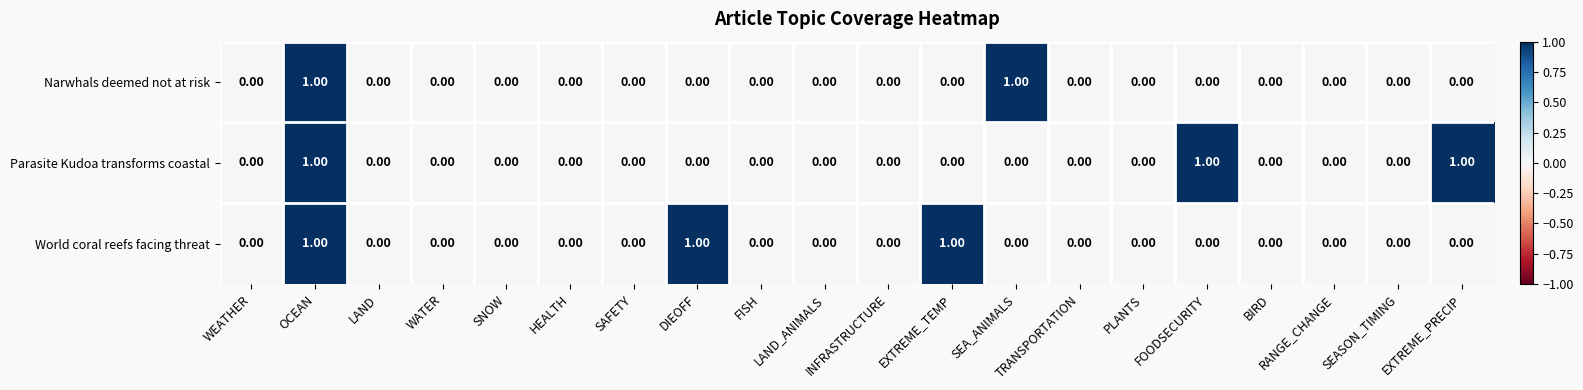

At which category is the sum across all series the highest?

OCEAN